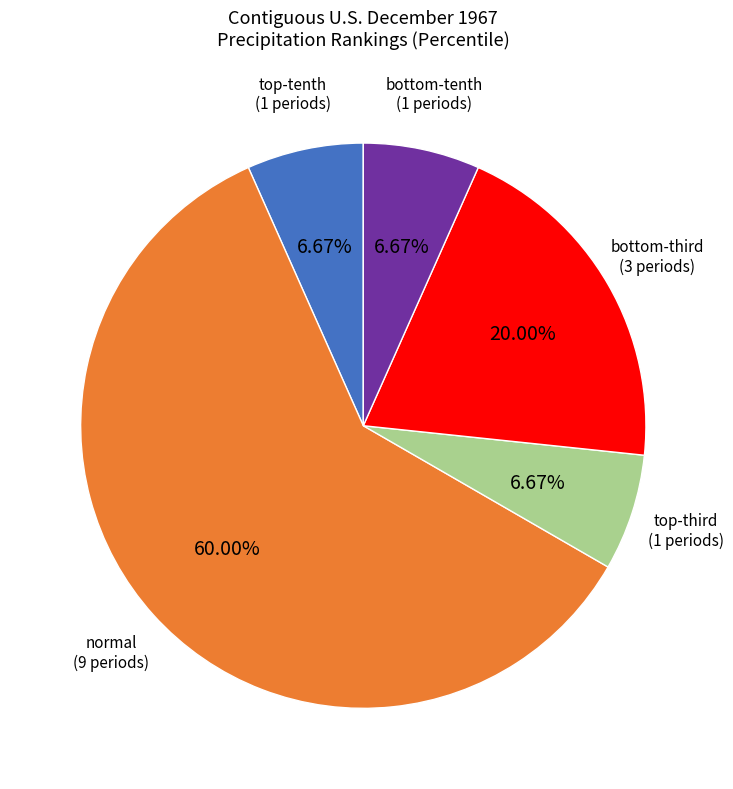

Does any single category account for the majority?

Yes